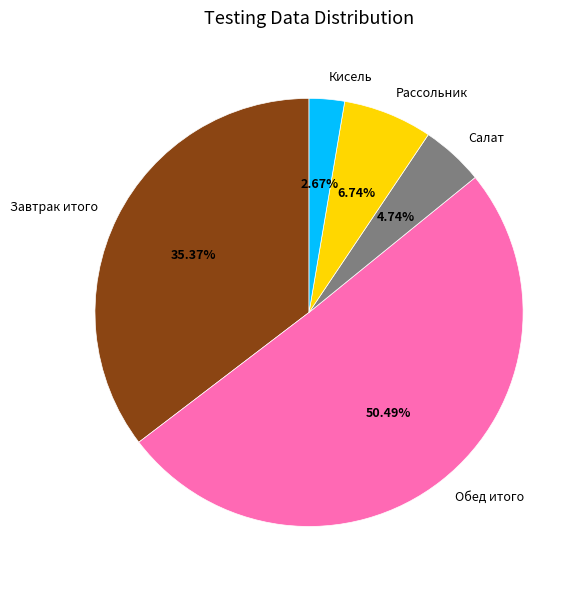

Is there any slice that represents more than half of the pie?

Yes